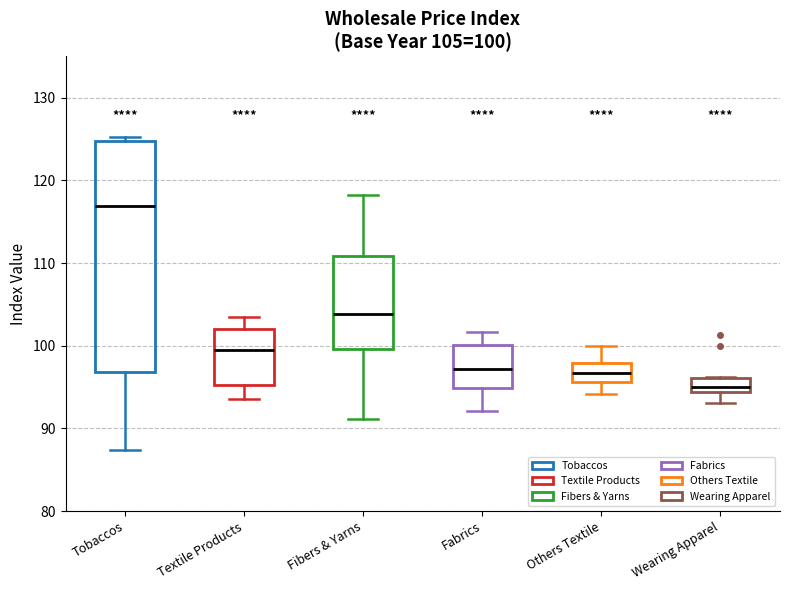

Which box is the tallest, from its lower edge to its upper edge?

Tobaccos